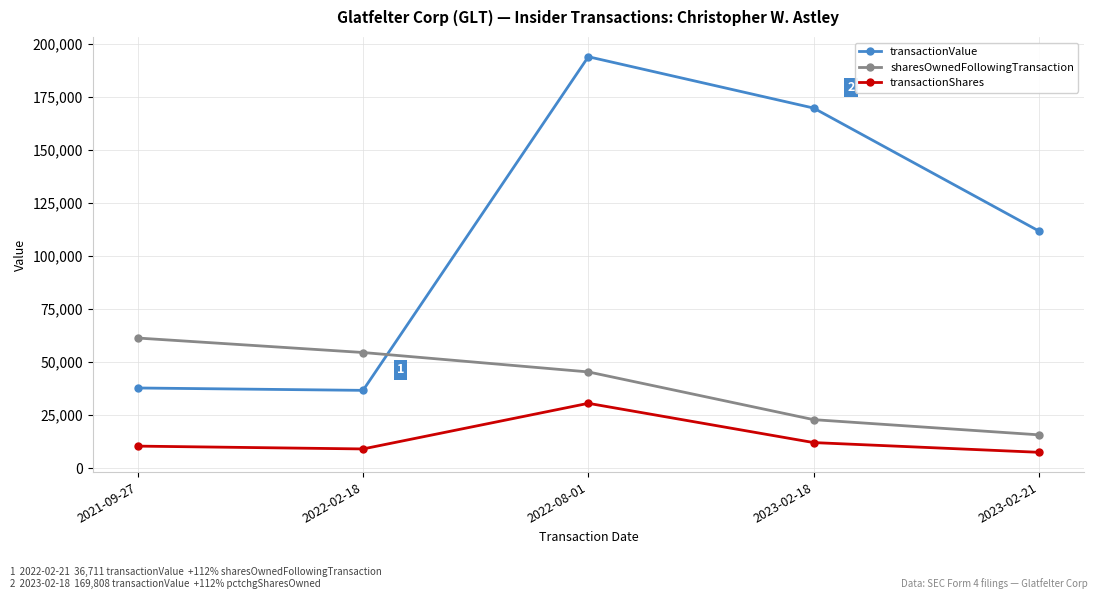

True or false: sharesOwnedFollowingTransaction and transactionValue cross at least once.

True